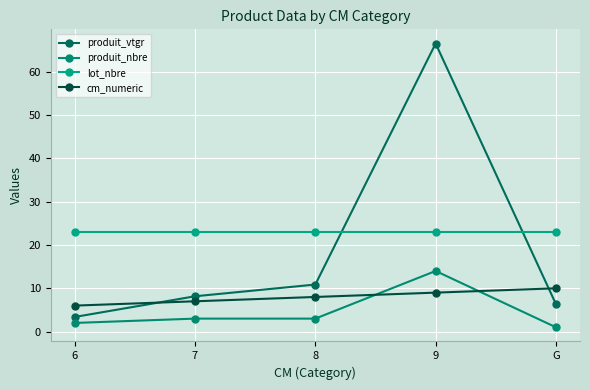

After their last crossing, which series has the higher values: lot_nbre or produit_vtgr?

lot_nbre